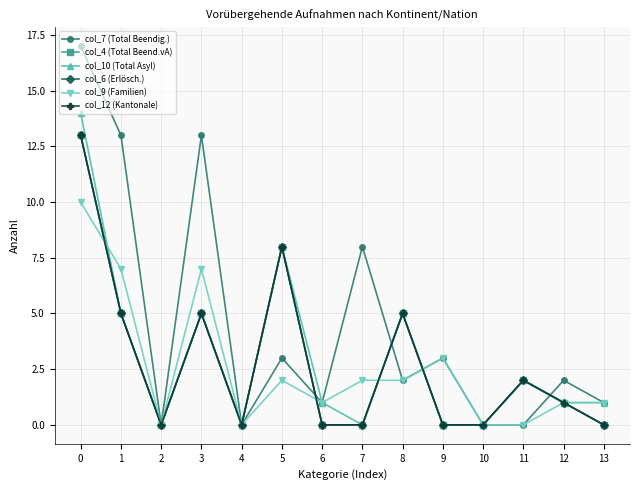

How many lines are shown in the chart?

6